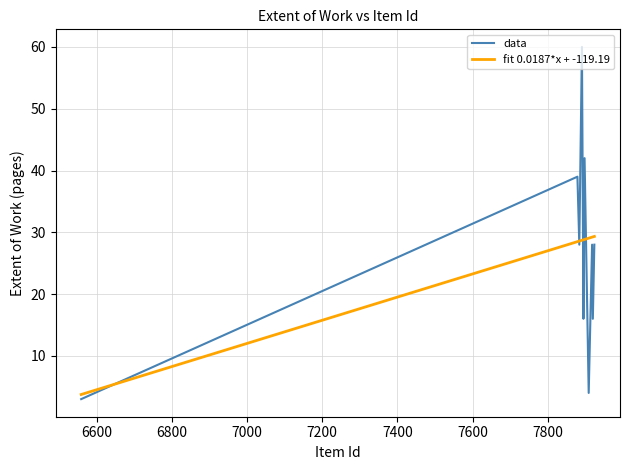

The value at 7924 is 28. True or false?

True